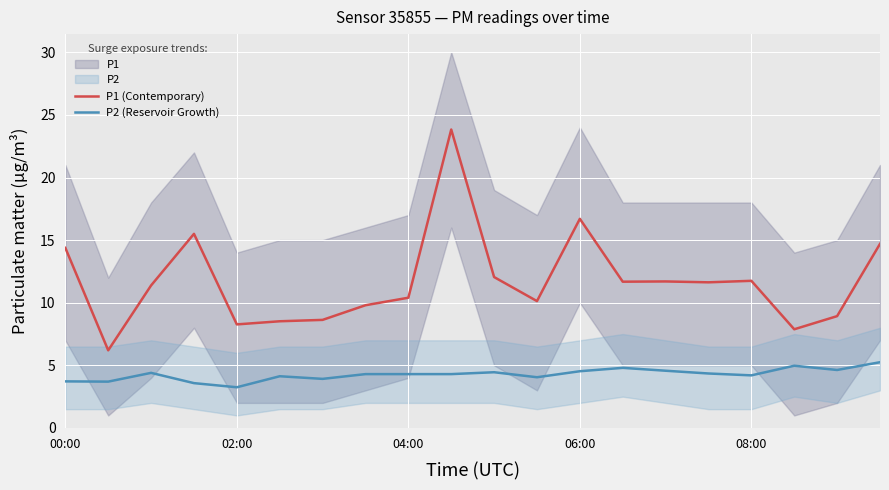

True or false: P1 (Contemporary) and P2 (Reservoir Growth) cross at least once.

False